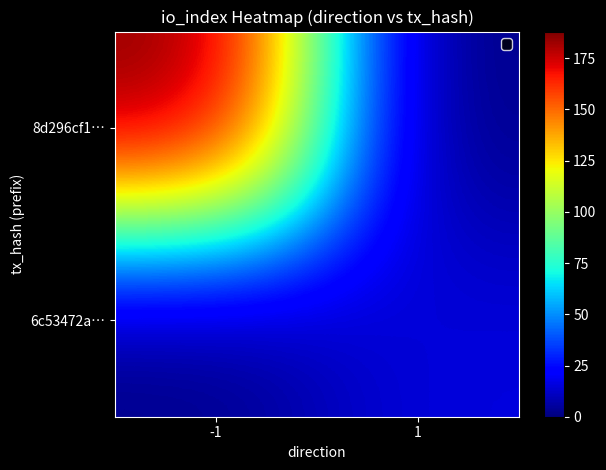

What is the maximum value shown in the chart?

188